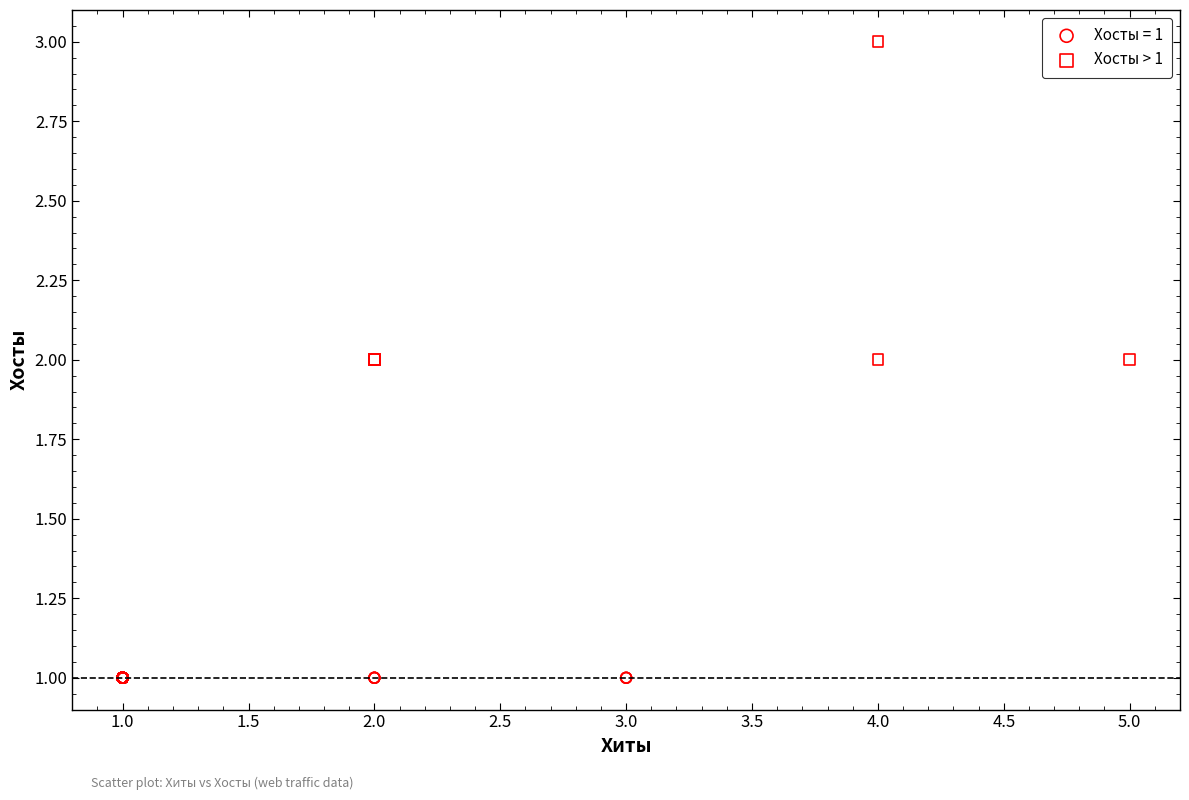

Which series contains the lowest Y value?

Хосты = 1